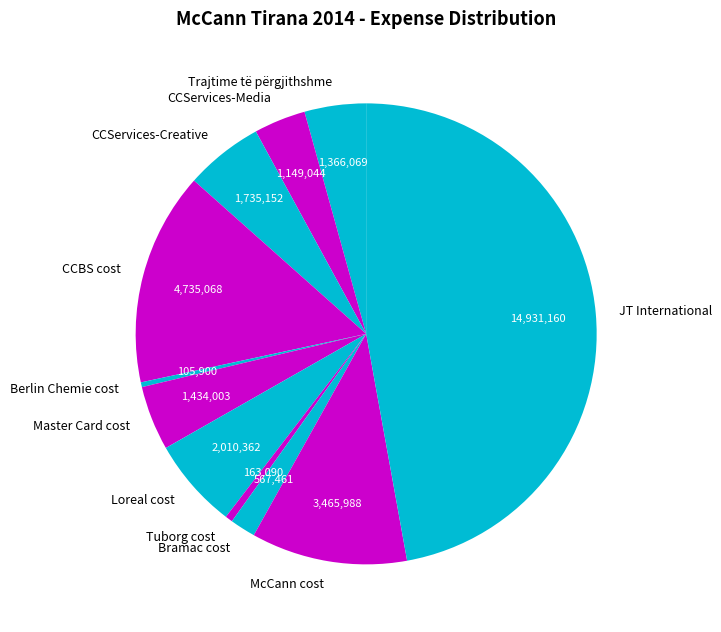

Do Master Card cost and McCann cost together represent more than half of the pie?

No